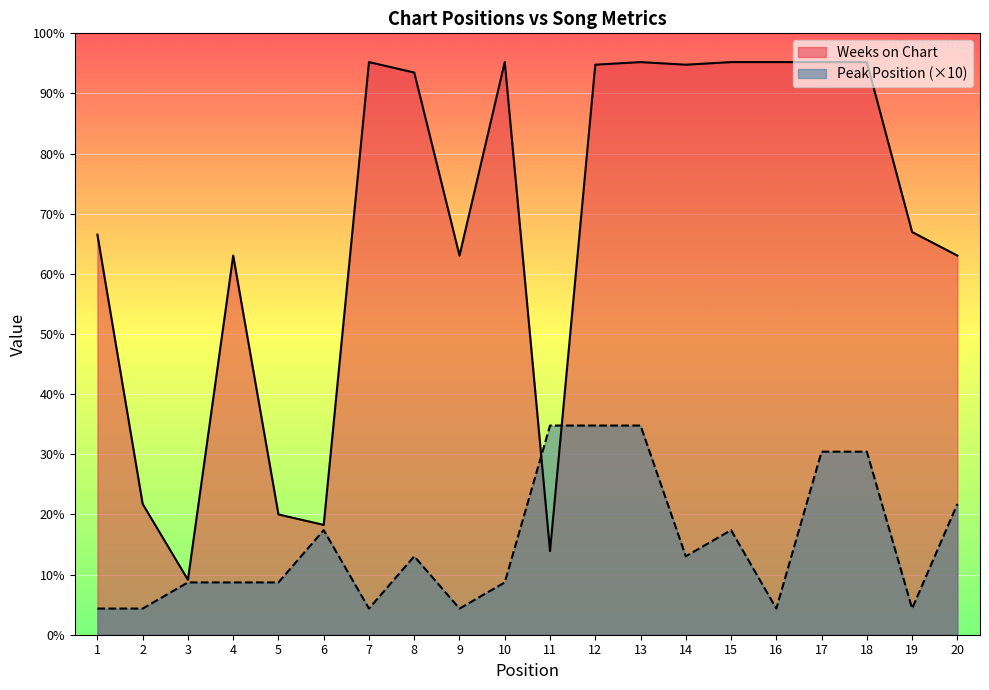

What is the value of the Weeks on Chart point at the 6th from the left?

42